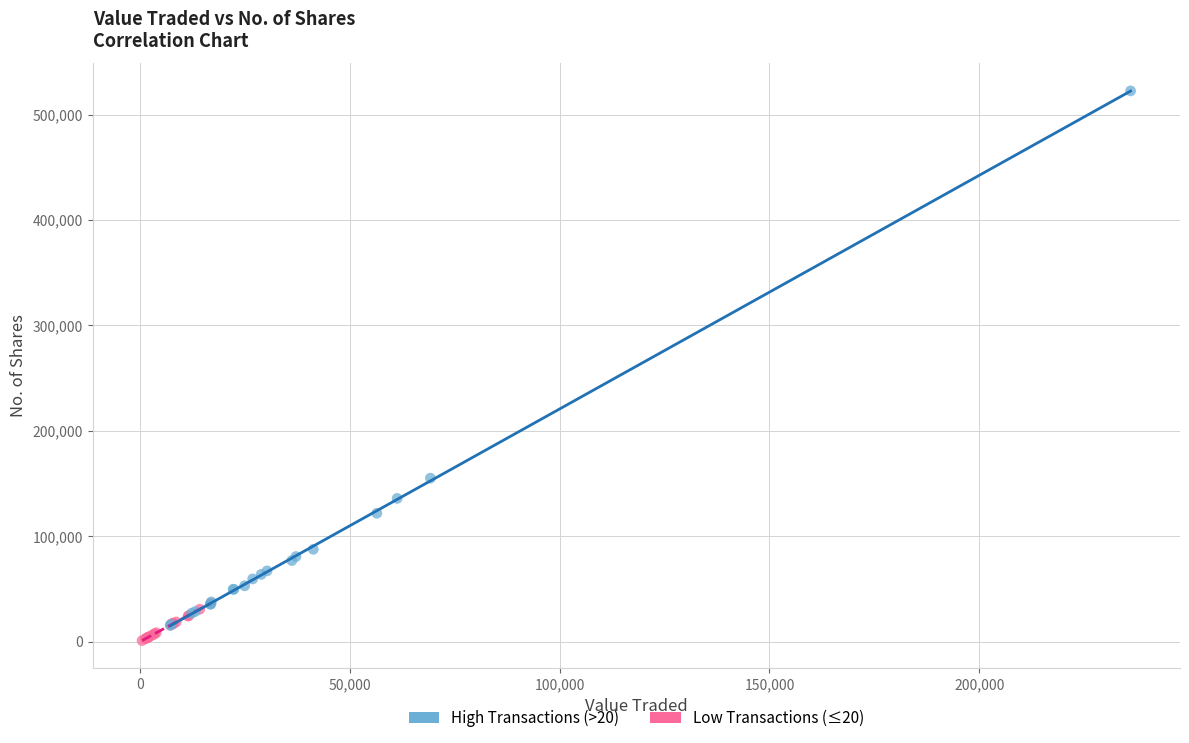

Which series has the widest spread of Y values?

High Transactions (>20)